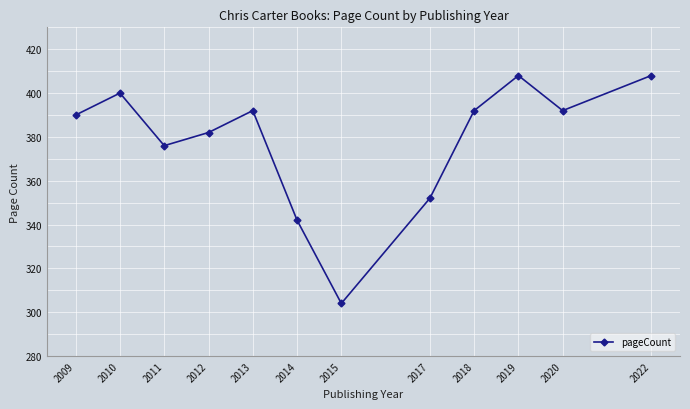

How many interior local valleys (lower than both neighbors) does the data have?

3